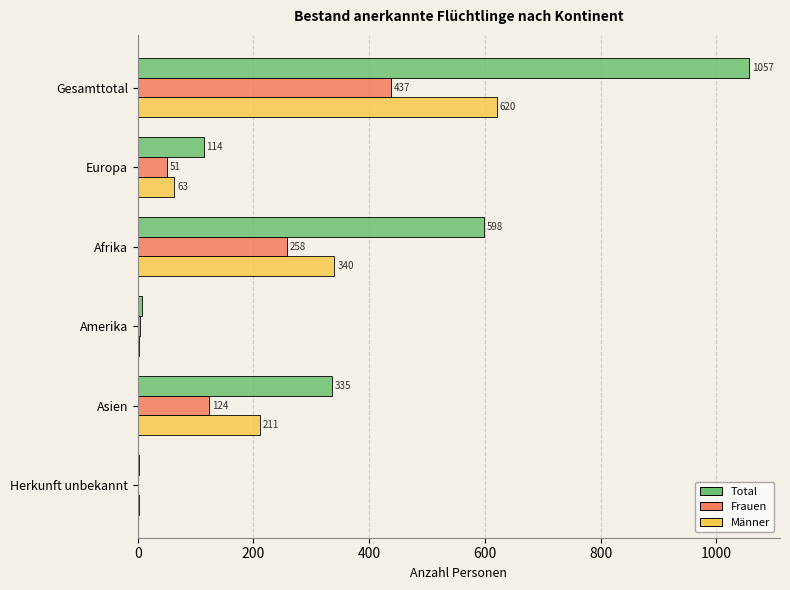

What is the sum of all Total values?

2114